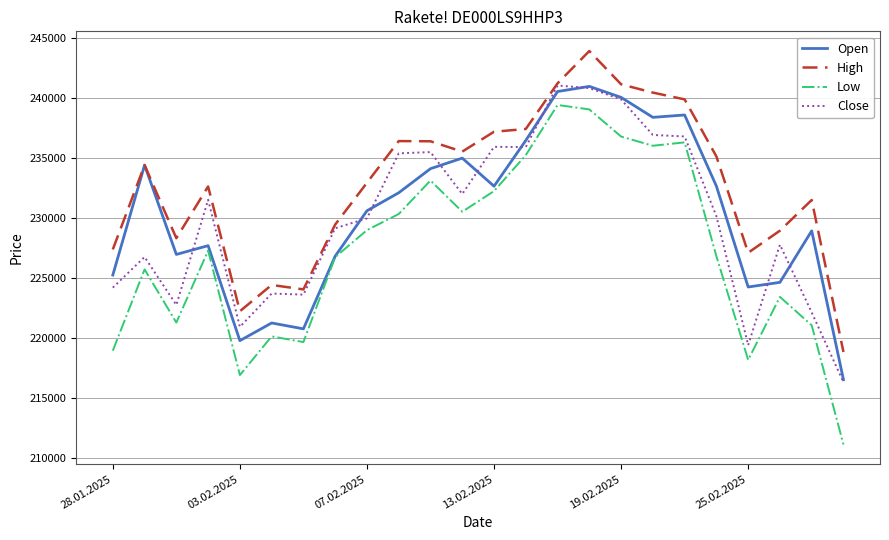

True or false: Low and High intersect in this chart.

False